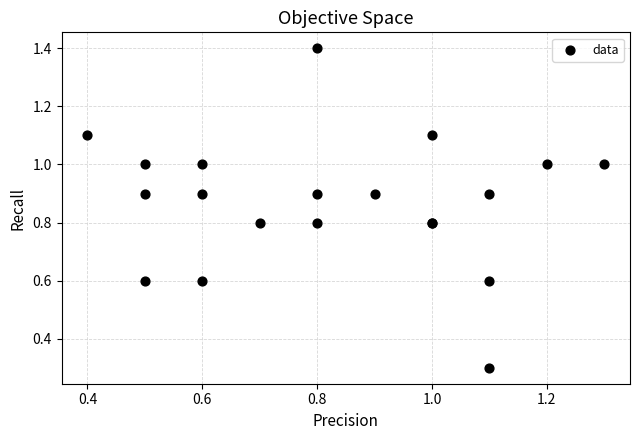

What Y value in the scatter plot is closest to 0?

0.3